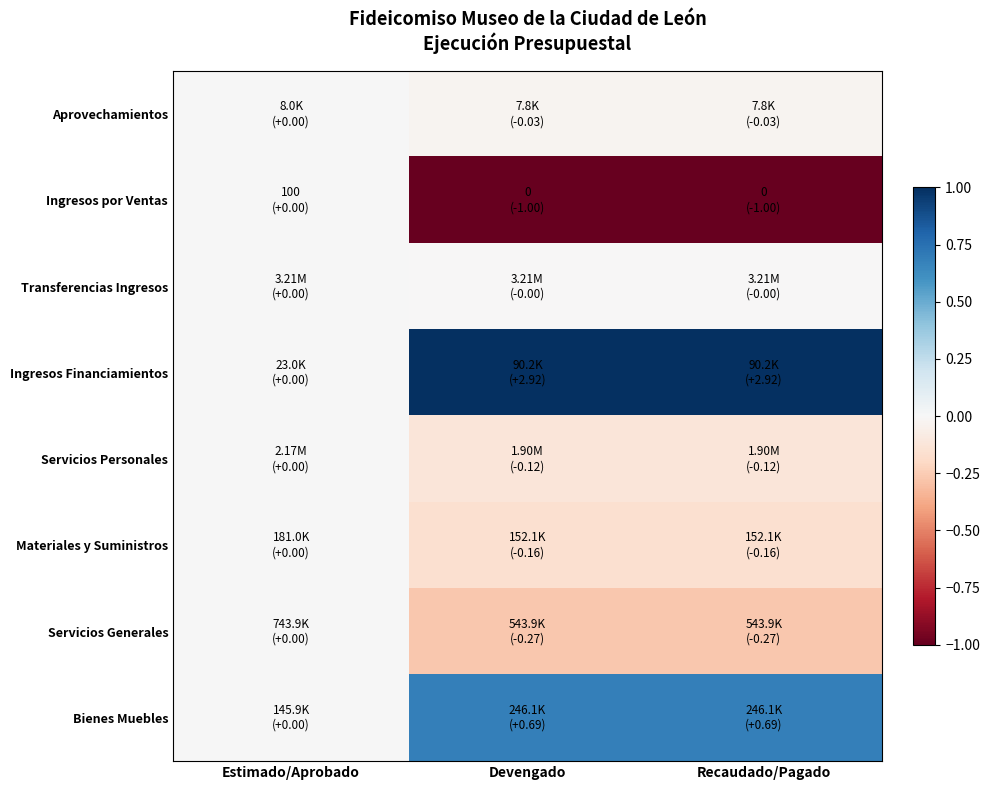

Reading right to left, transcribe all the data shown in this chart.

Aprovechamientos: Recaudado/Pagado=-0.0	Devengado=-0.0	Estimado/Aprobado=0.0
Ingresos por Ventas: Recaudado/Pagado=-1.0	Devengado=-1.0	Estimado/Aprobado=0.0
Transferencias Ingresos: Recaudado/Pagado=-0.0	Devengado=-0.0	Estimado/Aprobado=0.0
Ingresos Financiamientos: Recaudado/Pagado=2.9	Devengado=2.9	Estimado/Aprobado=0.0
Servicios Personales: Recaudado/Pagado=-0.1	Devengado=-0.1	Estimado/Aprobado=0.0
Materiales y Suministros: Recaudado/Pagado=-0.2	Devengado=-0.2	Estimado/Aprobado=0.0
Servicios Generales: Recaudado/Pagado=-0.3	Devengado=-0.3	Estimado/Aprobado=0.0
Bienes Muebles: Recaudado/Pagado=0.7	Devengado=0.7	Estimado/Aprobado=0.0